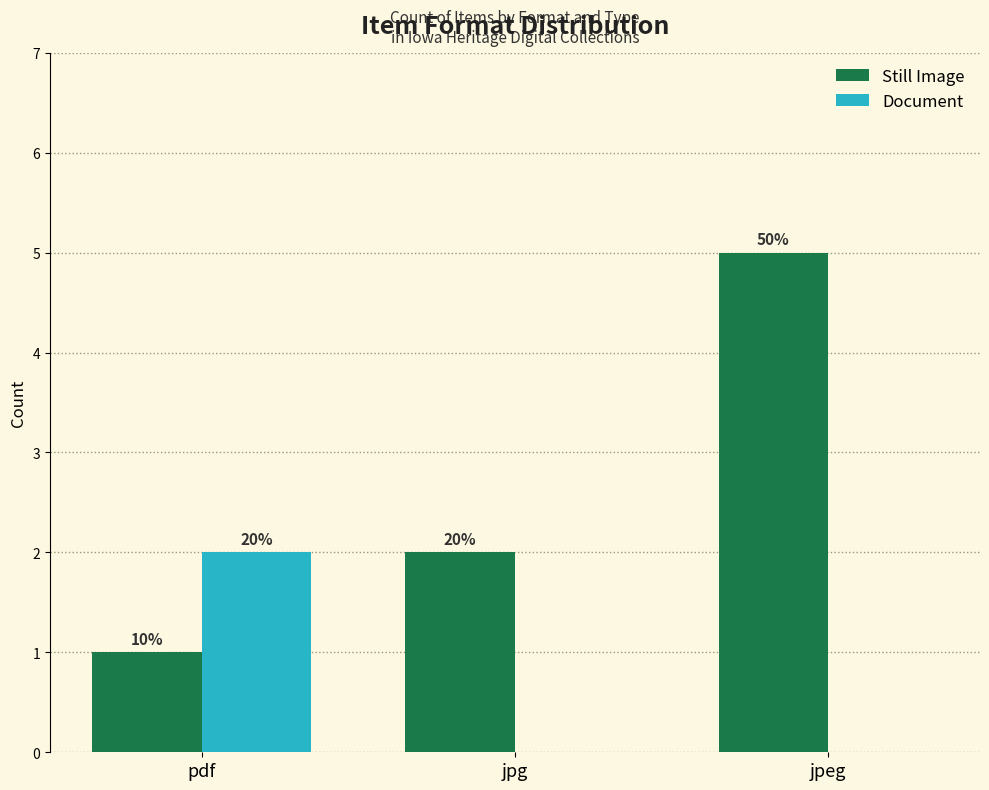

Is it true that Document equals 0 at jpeg?

True